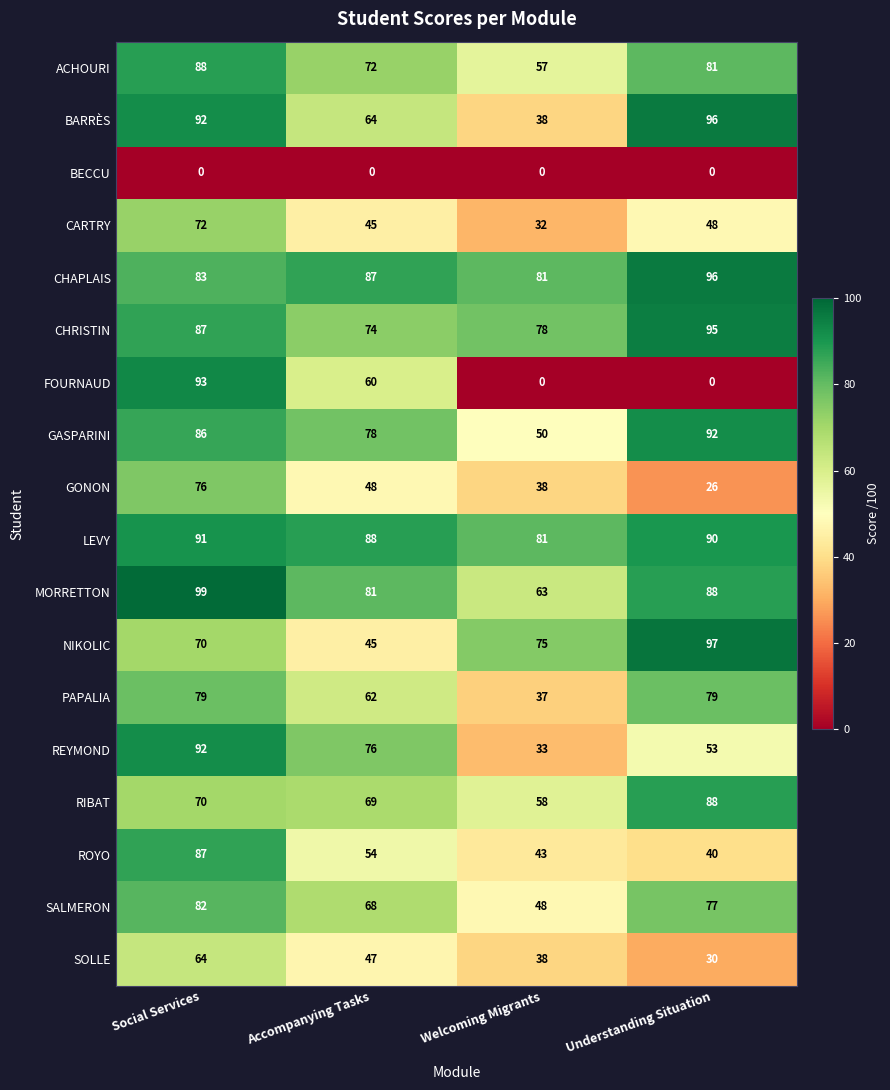

At which category is the sum across all series the highest?

Social Services